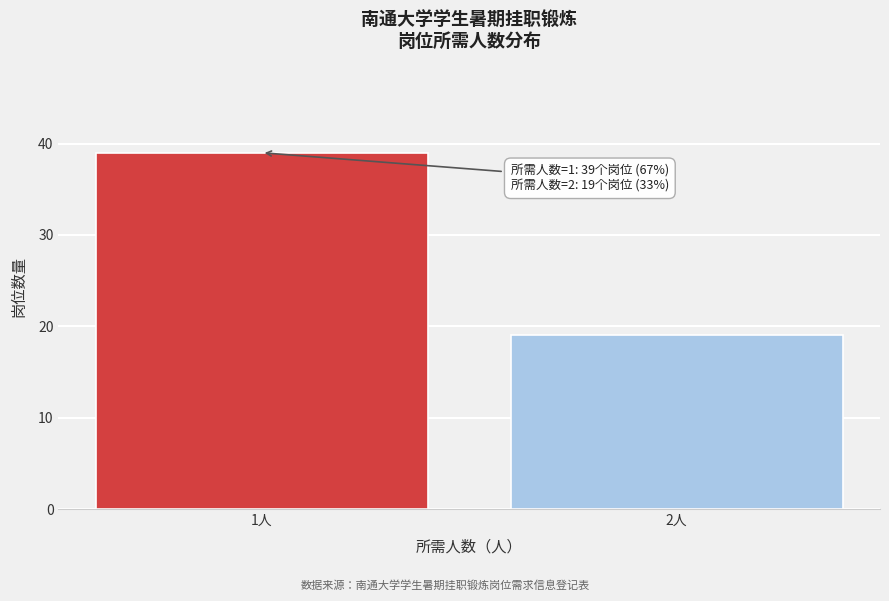

Reading right to left, list all the values displayed in this chart.

19	39